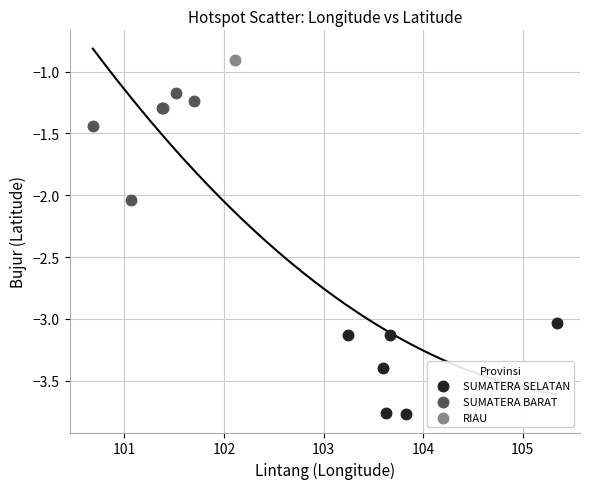

Which series contains the highest Y value?

RIAU